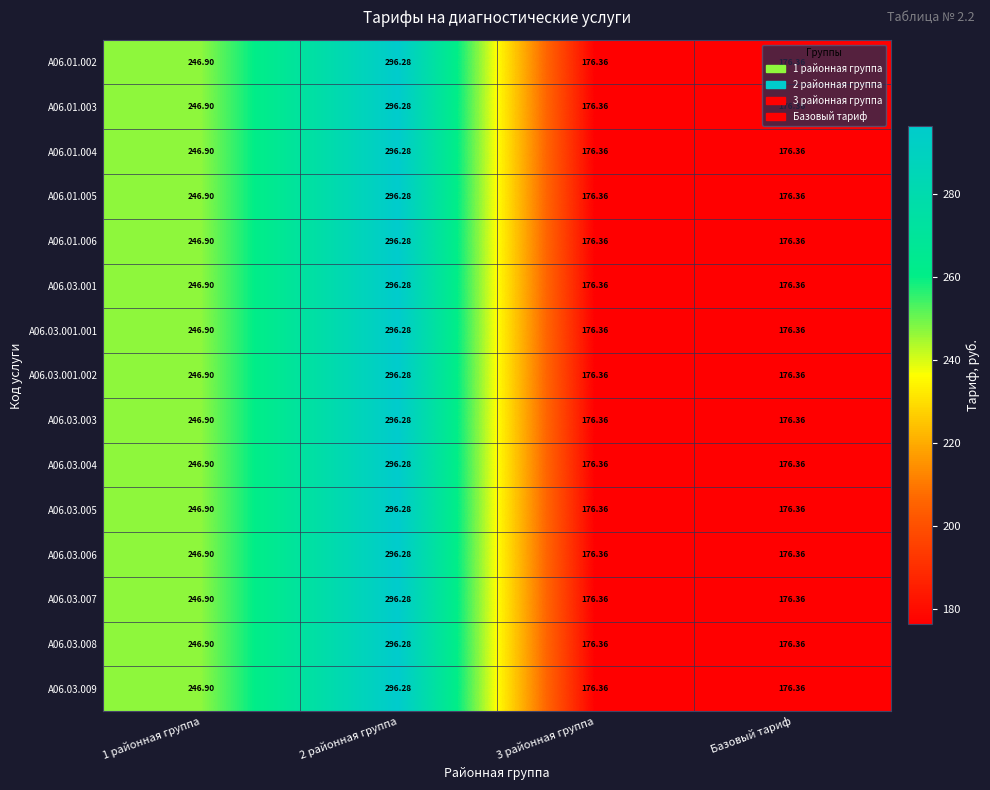

How many values in the A06.01.005 series exceed 246?

2